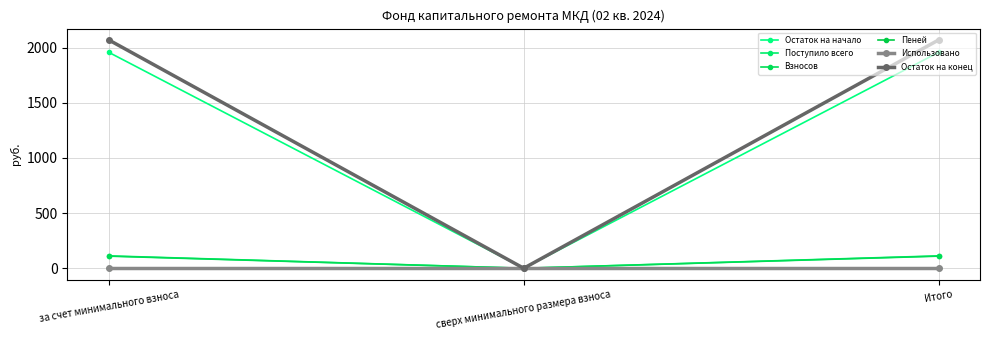

The Пеней series shows 0.0 at сверх минимального размера взноса. True or false?

True